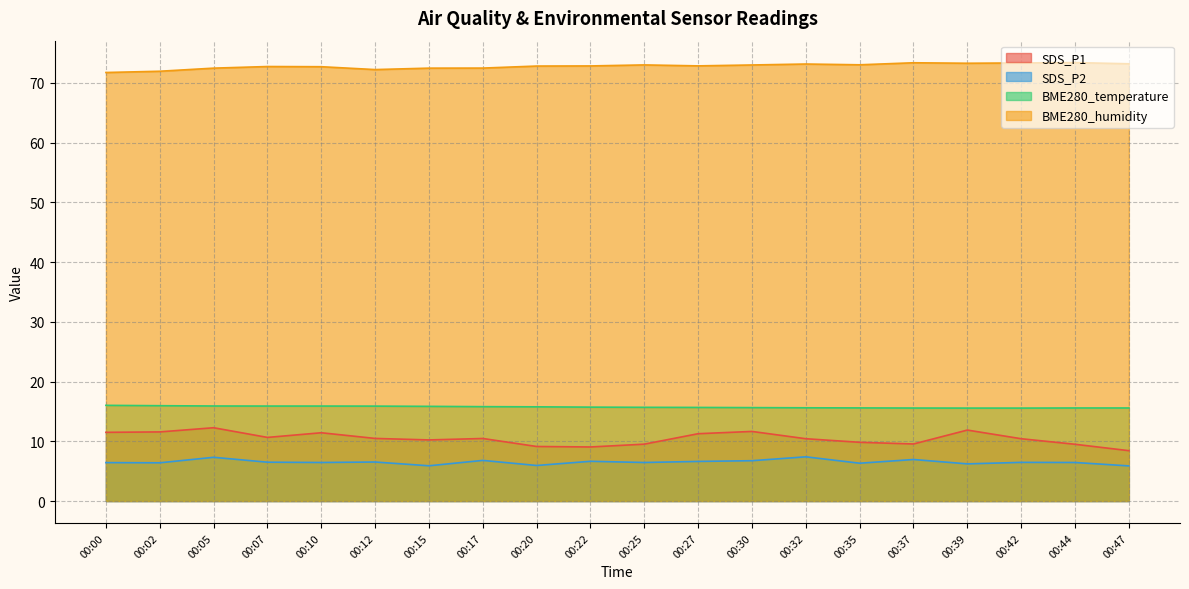

Where is SDS_P1 nearest to the value 10?

00:35